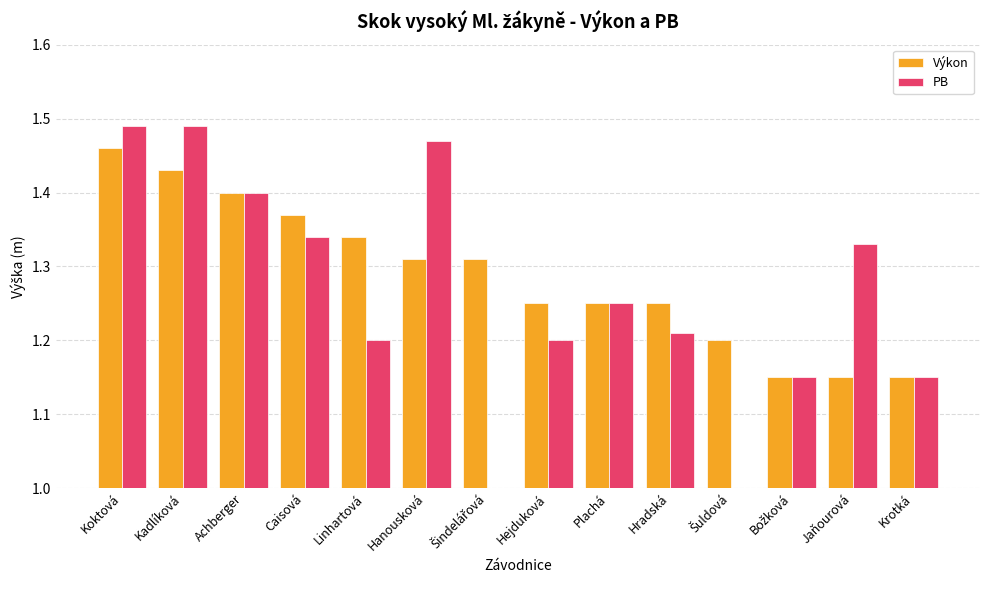

At which label is Výkon closest to 1?

Božková